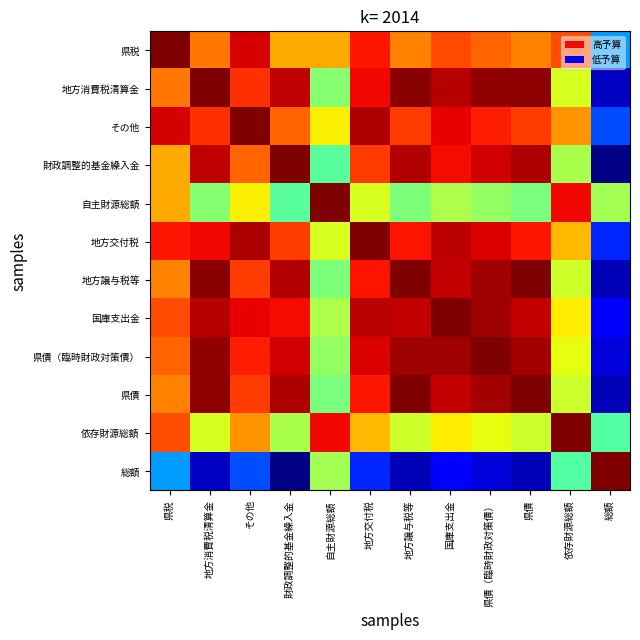

Reading left to right, what are all the values shown in this chart?

県税: 県税=1.0	地方消費税清算金=0.8	その他=0.9	財政調整的基金繰入金=0.7	自主財源総額=0.7	地方交付税=0.9	地方譲与税等=0.8	国庫支出金=0.8	県債（臨時財政対策債）=0.8	県債=0.8	依存財源総額=0.8	総額=0.3
地方消費税清算金: 県税=0.8	地方消費税清算金=1.0	その他=0.9	財政調整的基金繰入金=0.9	自主財源総額=0.5	地方交付税=0.9	地方譲与税等=1.0	国庫支出金=1.0	県債（臨時財政対策債）=1.0	県債=1.0	依存財源総額=0.6	総額=0.1
その他: 県税=0.9	地方消費税清算金=0.9	その他=1.0	財政調整的基金繰入金=0.8	自主財源総額=0.7	地方交付税=1.0	地方譲与税等=0.8	国庫支出金=0.9	県債（臨時財政対策債）=0.9	県債=0.8	依存財源総額=0.8	総額=0.2
財政調整的基金繰入金: 県税=0.7	地方消費税清算金=0.9	その他=0.8	財政調整的基金繰入金=1.0	自主財源総額=0.5	地方交付税=0.8	地方譲与税等=1.0	国庫支出金=0.9	県債（臨時財政対策債）=0.9	県債=1.0	依存財源総額=0.6	総額=0.0
自主財源総額: 県税=0.7	地方消費税清算金=0.5	その他=0.7	財政調整的基金繰入金=0.5	自主財源総額=1.0	地方交付税=0.6	地方譲与税等=0.5	国庫支出金=0.6	県債（臨時財政対策債）=0.5	県債=0.5	依存財源総額=0.9	総額=0.5
地方交付税: 県税=0.9	地方消費税清算金=0.9	その他=1.0	財政調整的基金繰入金=0.8	自主財源総額=0.6	地方交付税=1.0	地方譲与税等=0.9	国庫支出金=0.9	県債（臨時財政対策債）=0.9	県債=0.9	依存財源総額=0.7	総額=0.2
地方譲与税等: 県税=0.8	地方消費税清算金=1.0	その他=0.8	財政調整的基金繰入金=1.0	自主財源総額=0.5	地方交付税=0.9	地方譲与税等=1.0	国庫支出金=0.9	県債（臨時財政対策債）=1.0	県債=1.0	依存財源総額=0.6	総額=0.1
国庫支出金: 県税=0.8	地方消費税清算金=1.0	その他=0.9	財政調整的基金繰入金=0.9	自主財源総額=0.6	地方交付税=0.9	地方譲与税等=0.9	国庫支出金=1.0	県債（臨時財政対策債）=1.0	県債=0.9	依存財源総額=0.7	総額=0.1
県債（臨時財政対策債）: 県税=0.8	地方消費税清算金=1.0	その他=0.9	財政調整的基金繰入金=0.9	自主財源総額=0.5	地方交付税=0.9	地方譲与税等=1.0	国庫支出金=1.0	県債（臨時財政対策債）=1.0	県債=1.0	依存財源総額=0.6	総額=0.1
県債: 県税=0.8	地方消費税清算金=1.0	その他=0.8	財政調整的基金繰入金=1.0	自主財源総額=0.5	地方交付税=0.9	地方譲与税等=1.0	国庫支出金=0.9	県債（臨時財政対策債）=1.0	県債=1.0	依存財源総額=0.6	総額=0.0
依存財源総額: 県税=0.8	地方消費税清算金=0.6	その他=0.8	財政調整的基金繰入金=0.6	自主財源総額=0.9	地方交付税=0.7	地方譲与税等=0.6	国庫支出金=0.7	県債（臨時財政対策債）=0.6	県債=0.6	依存財源総額=1.0	総額=0.5
総額: 県税=0.3	地方消費税清算金=0.1	その他=0.2	財政調整的基金繰入金=0.0	自主財源総額=0.5	地方交付税=0.2	地方譲与税等=0.1	国庫支出金=0.1	県債（臨時財政対策債）=0.1	県債=0.0	依存財源総額=0.5	総額=1.0